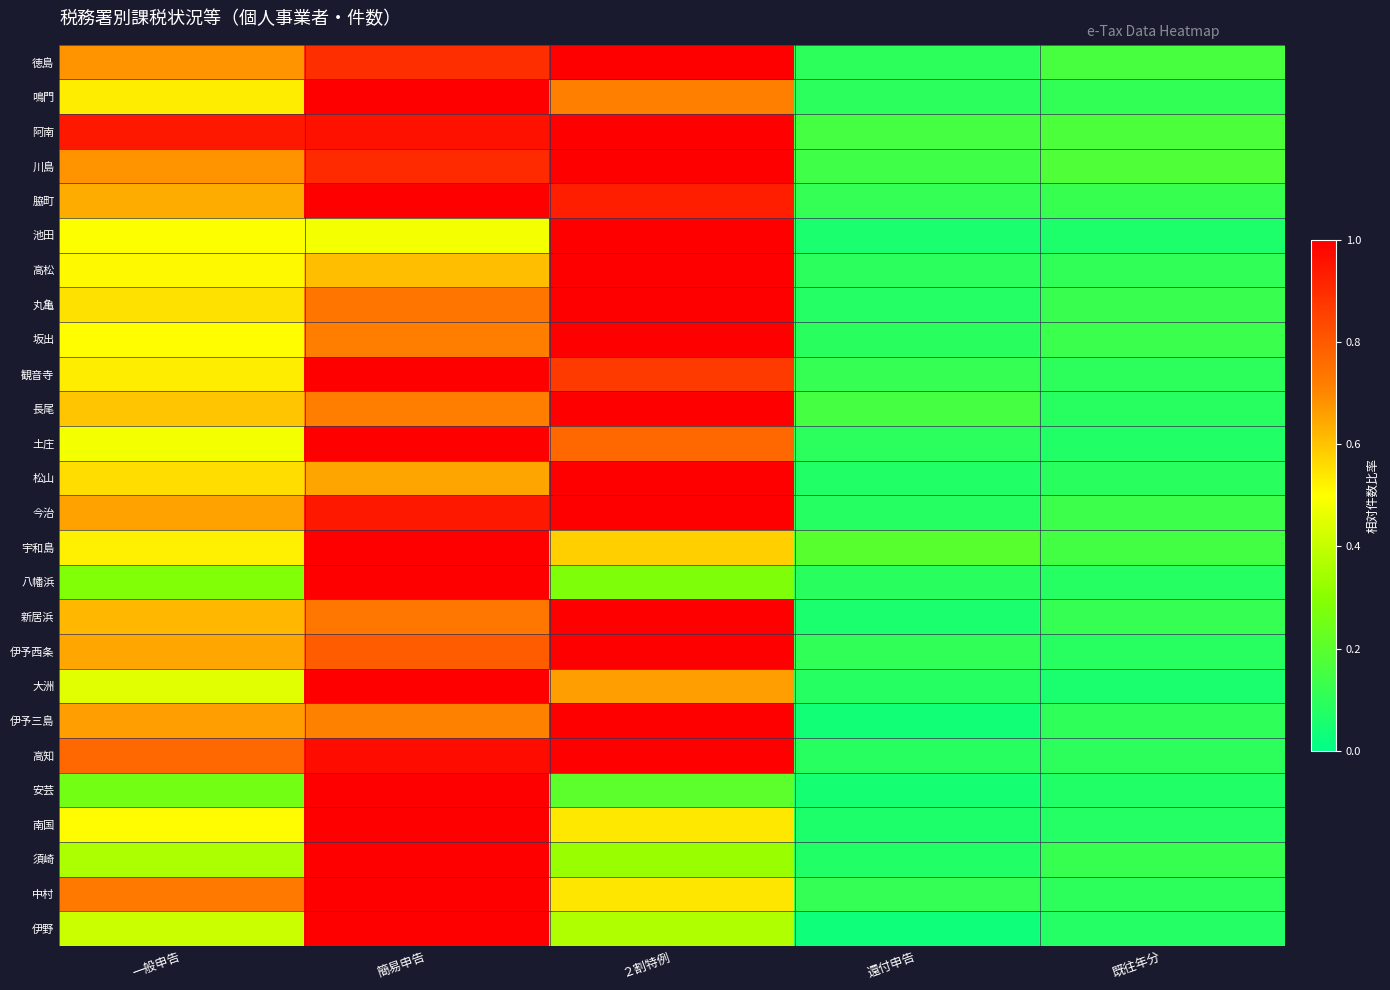

What is the total value across all series at 一般申告?

14.6